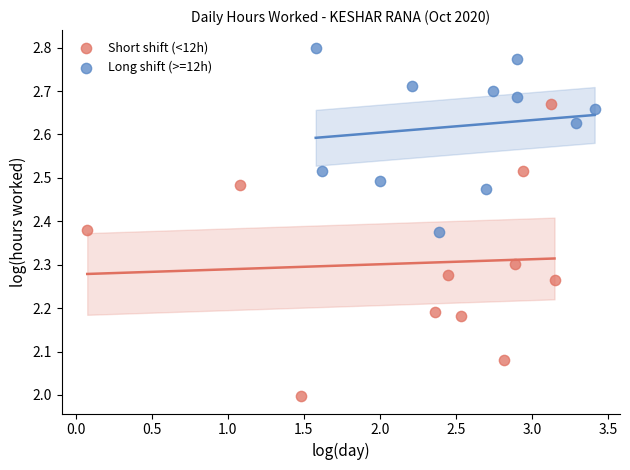

Which series has the largest Y range (max minus min)?

Short shift (<12h)